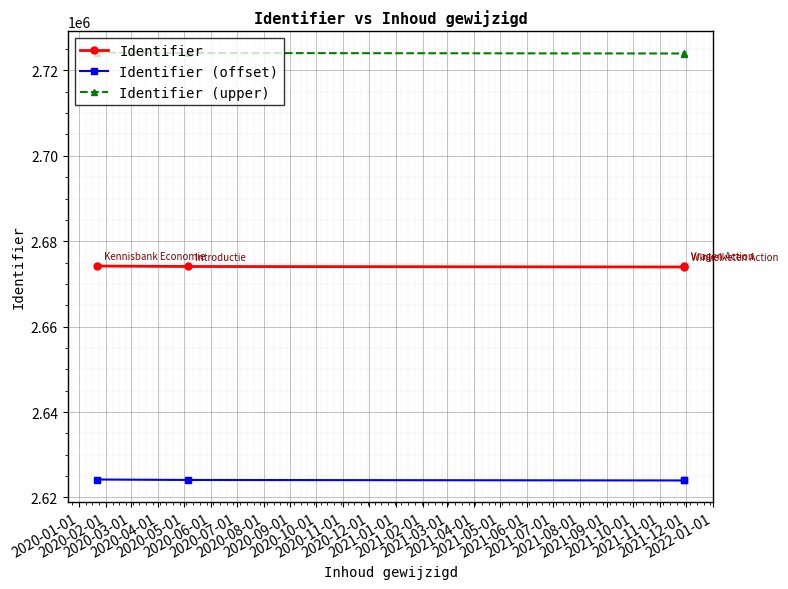

What is the sum of all Identifier values?

10696433